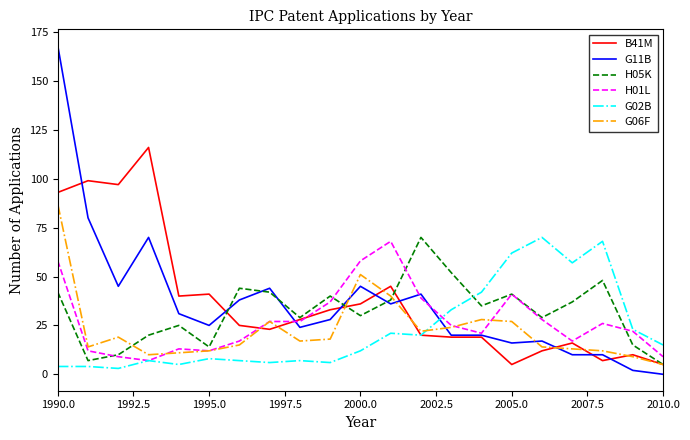

Which series has the largest range (max minus min)?

G11B